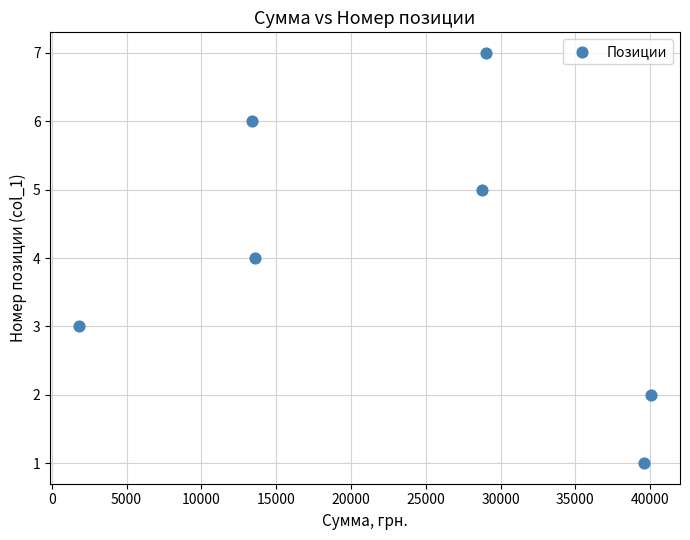

What is the range of X values (max minus min)?

38265